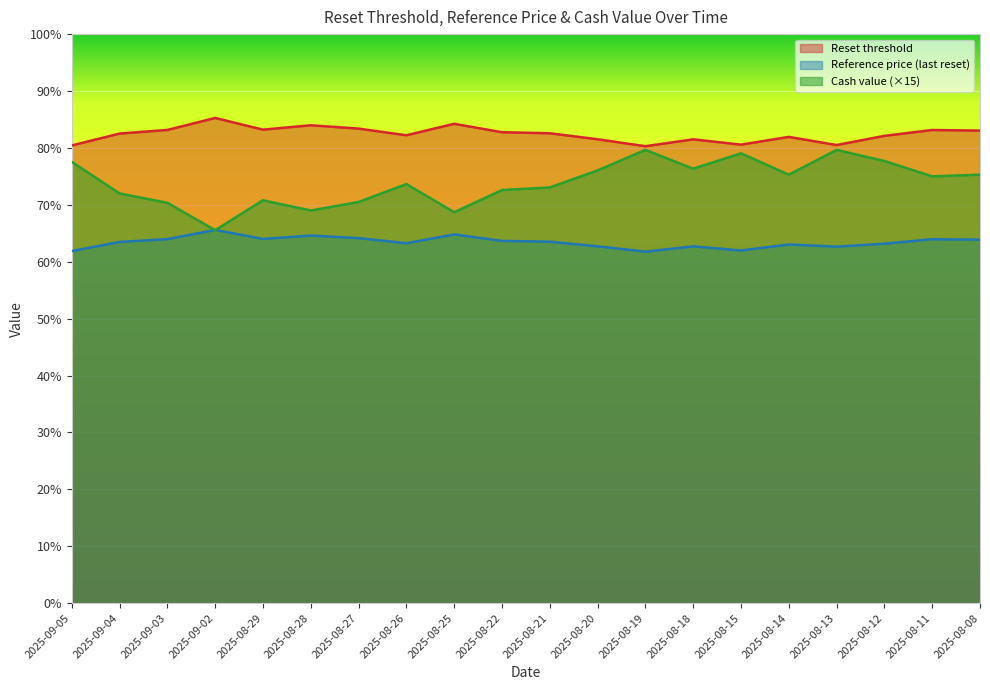

What is the highest value of the Cash value series?

79.6